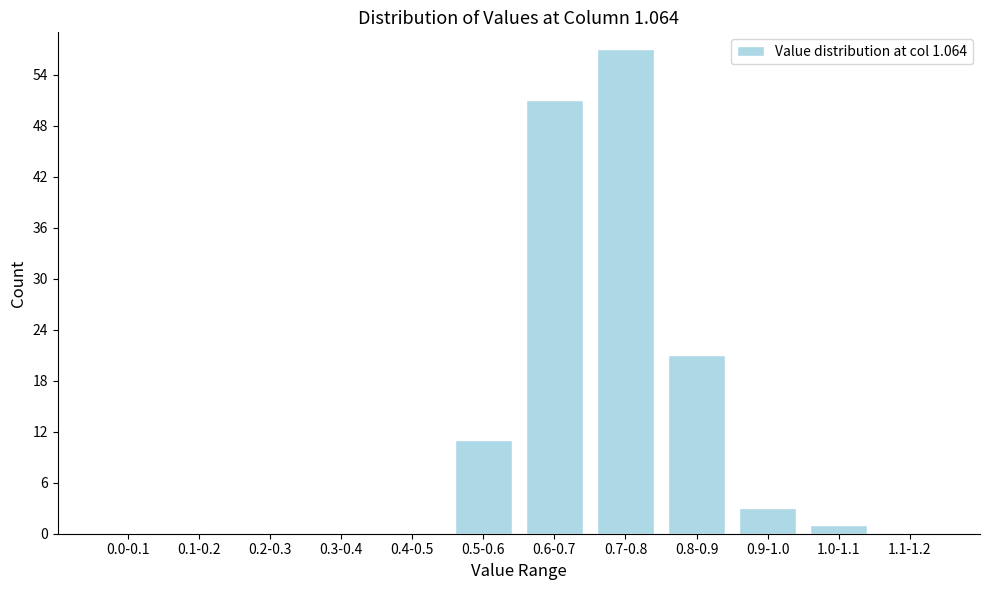

Reading left to right, transcribe all the data shown in this chart.

0.0-0.1=0	0.1-0.2=0	0.2-0.3=0	0.3-0.4=0	0.4-0.5=0	0.5-0.6=11	0.6-0.7=51	0.7-0.8=57	0.8-0.9=21	0.9-1.0=3	1.0-1.1=1	1.1-1.2=0